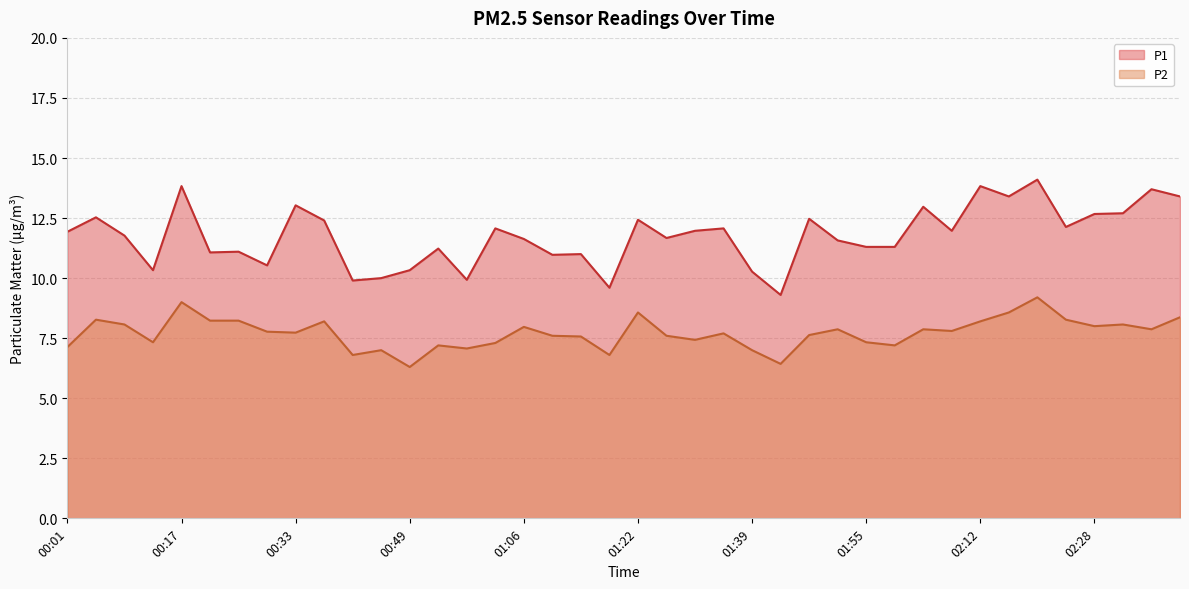

Does the chart have visible grid lines?

Yes